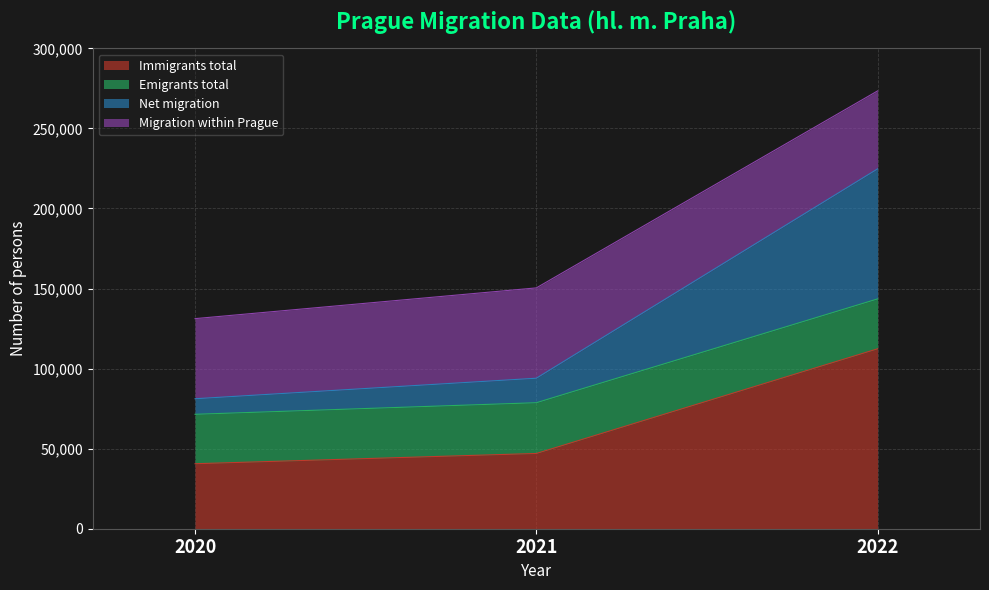

At which category is the sum across all series the highest?

2022